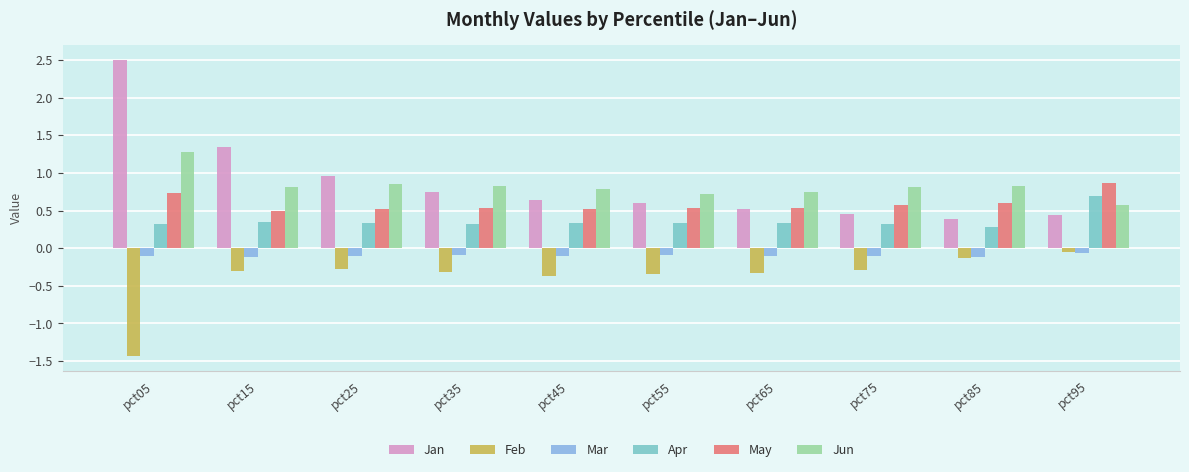

Does the chart contain any negative values?

Yes